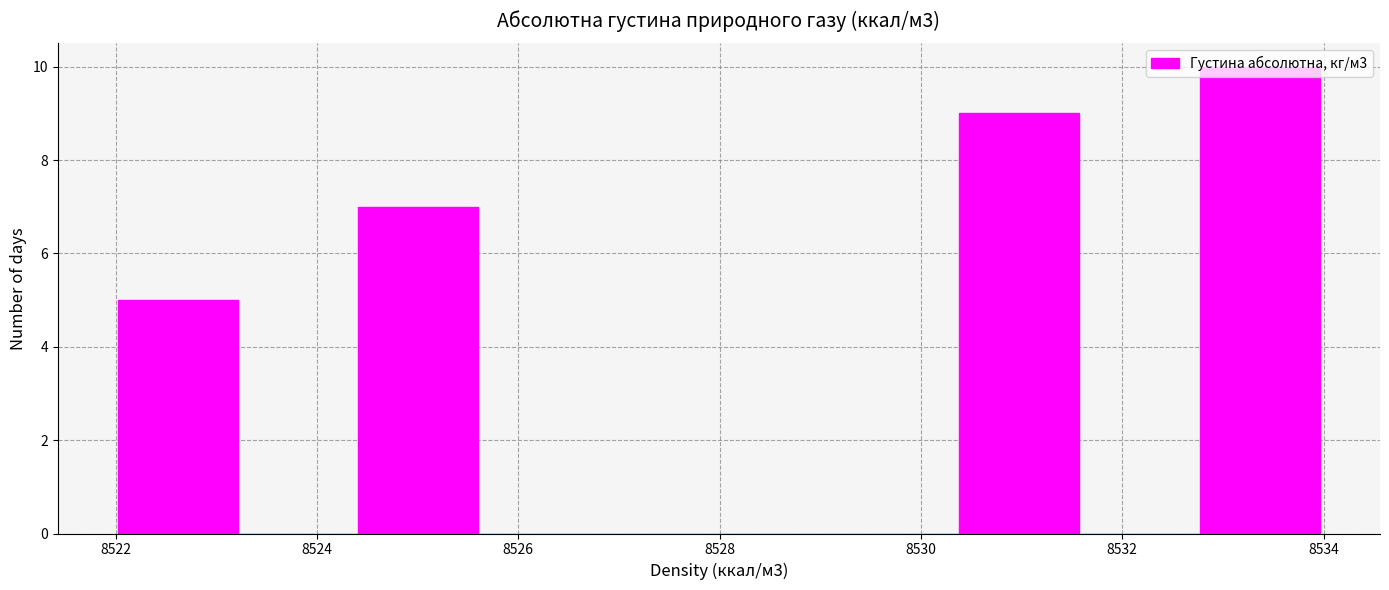

How tall is the bar that spans 8532.8 to 8534.0 on the x-axis? Neither the bar edges nor the heights are printed on the chart, so give them approximately, as read against the axes.

10